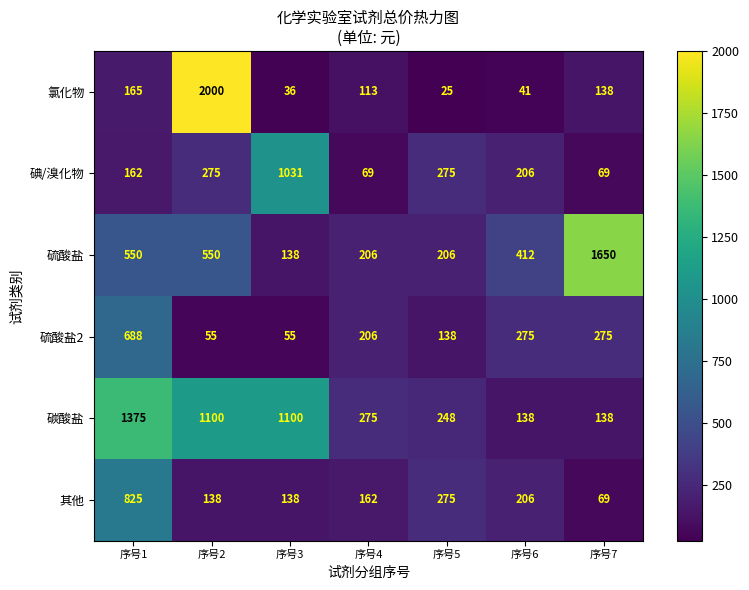

What is the spread (max minus min) of values at 序号2?

1945